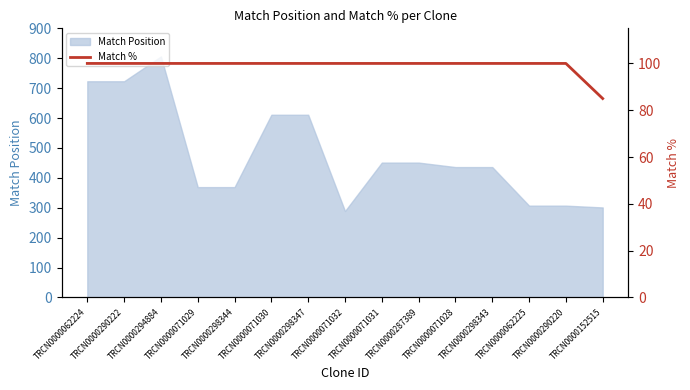

What is the label of the 15th point from the left?

TRCN0000152515